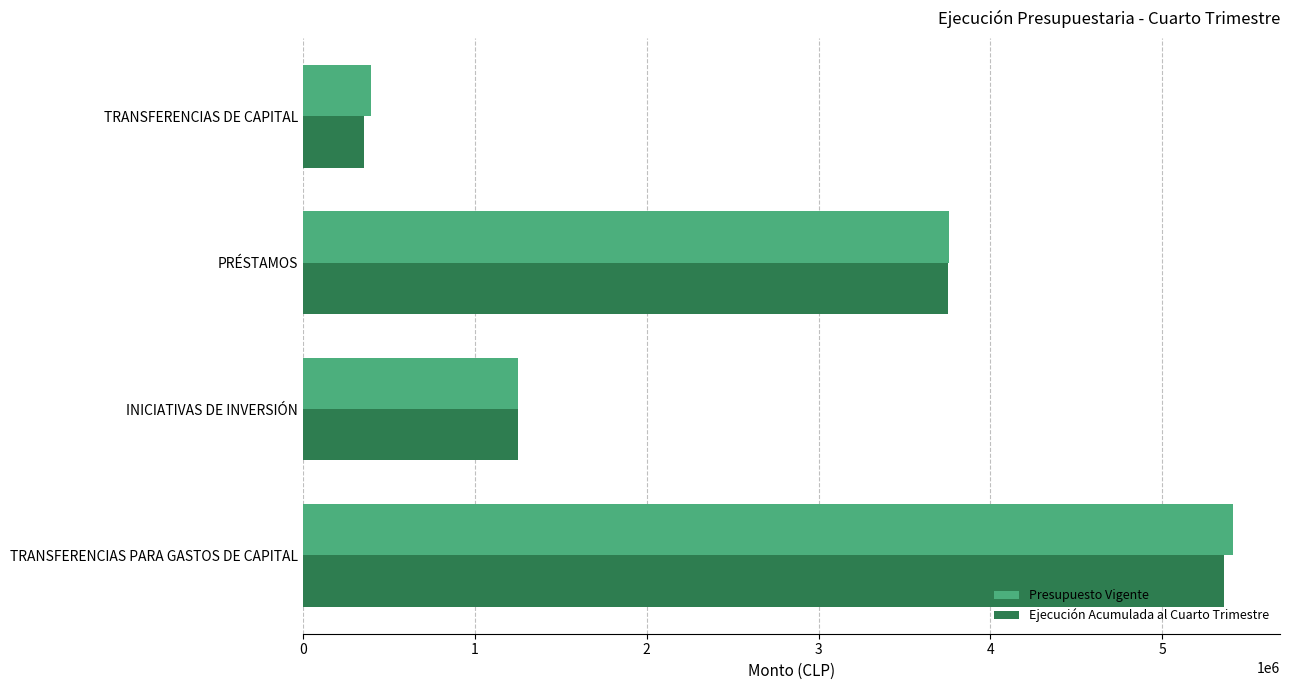

What is the average value of the Ejecución Acumulada al Cuarto Trimestre series?

2681341